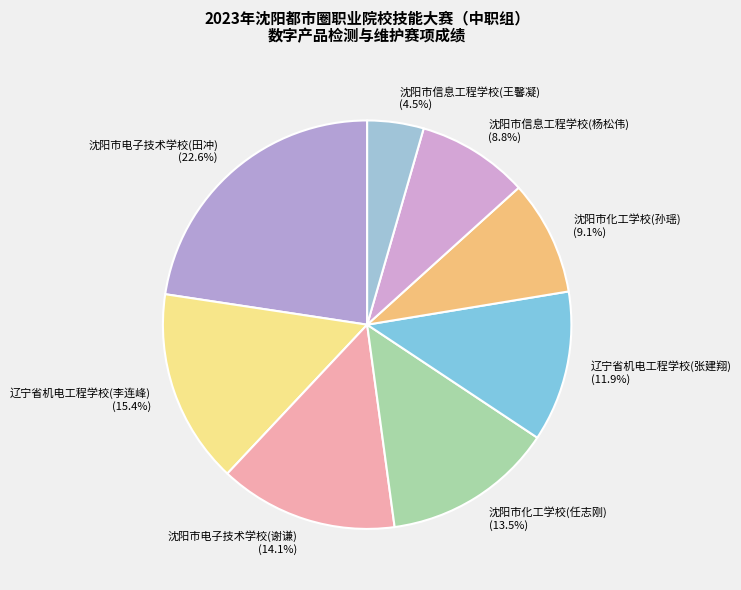

Count the number of slices in the pie.

8